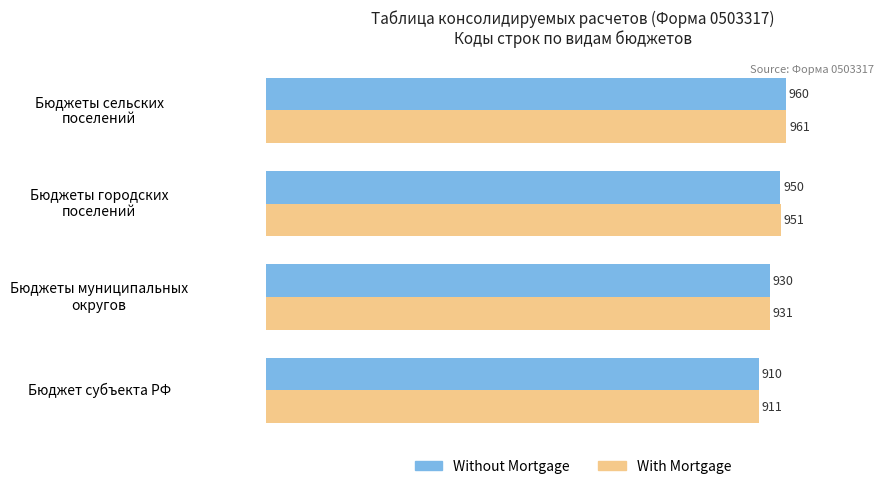

What is the average value of the Without Mortgage series?

938